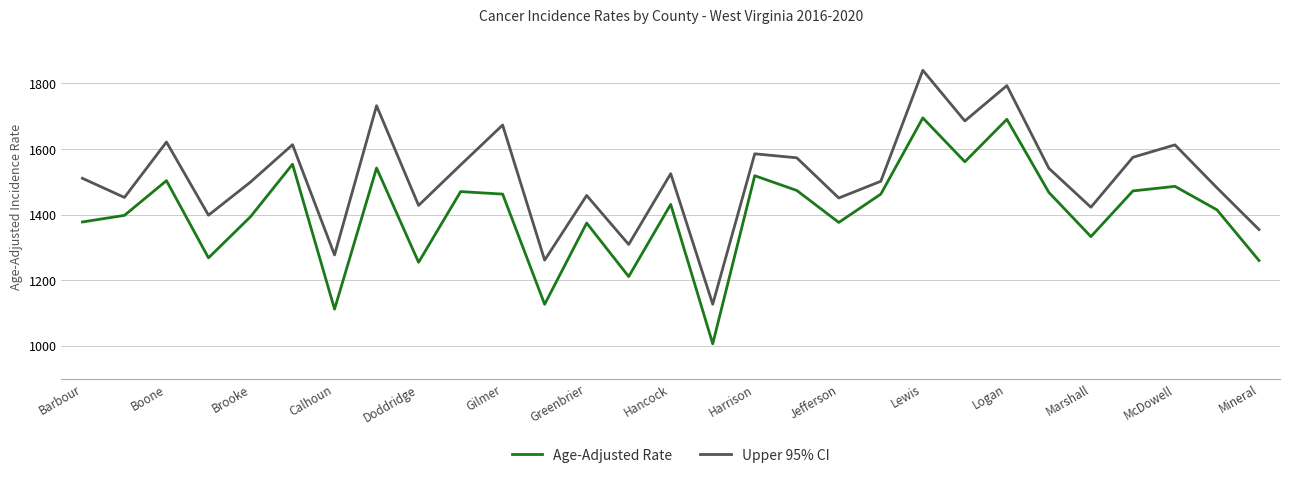

What is the maximum value shown in the chart?

1840.2